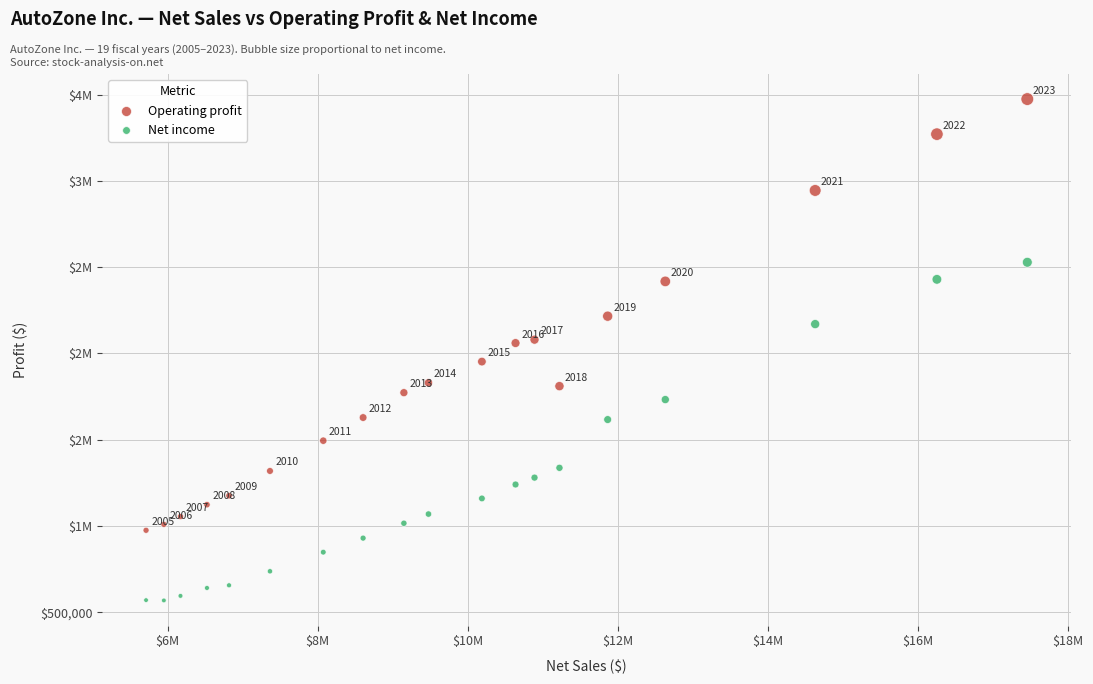

What are all the series names shown in the legend?

Operating profit, Net income